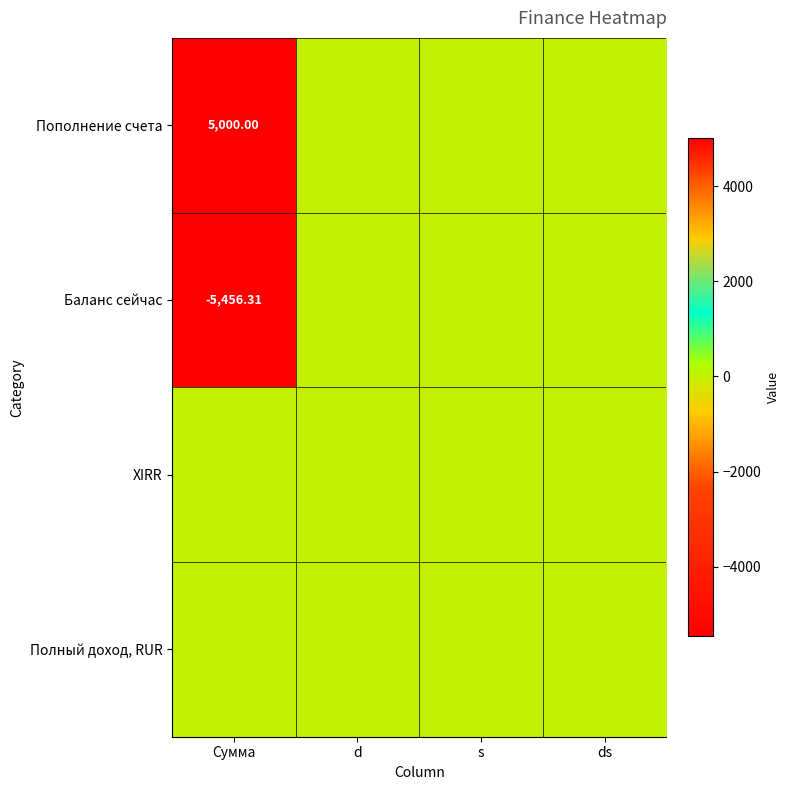

List the series in order of their peak value, lowest first.

Баланс сейчас, XIRR, Полный доход, RUR, Пополнение счета